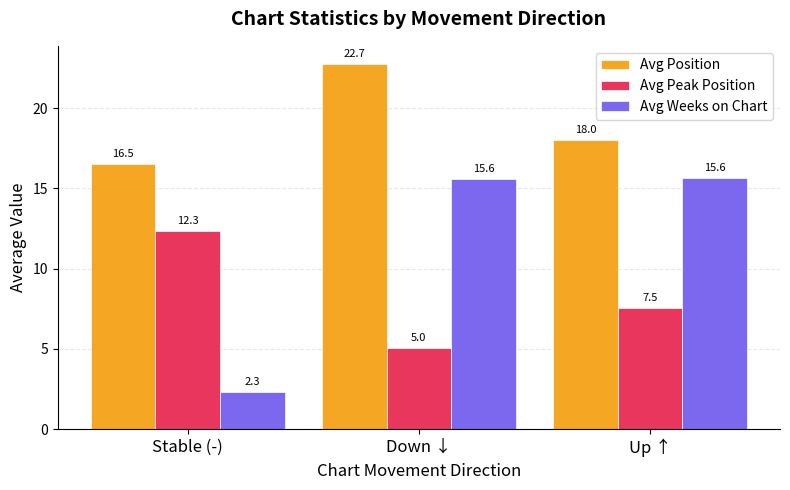

What is the value of the Avg Weeks on Chart bar at the 1st from the left?

2.3